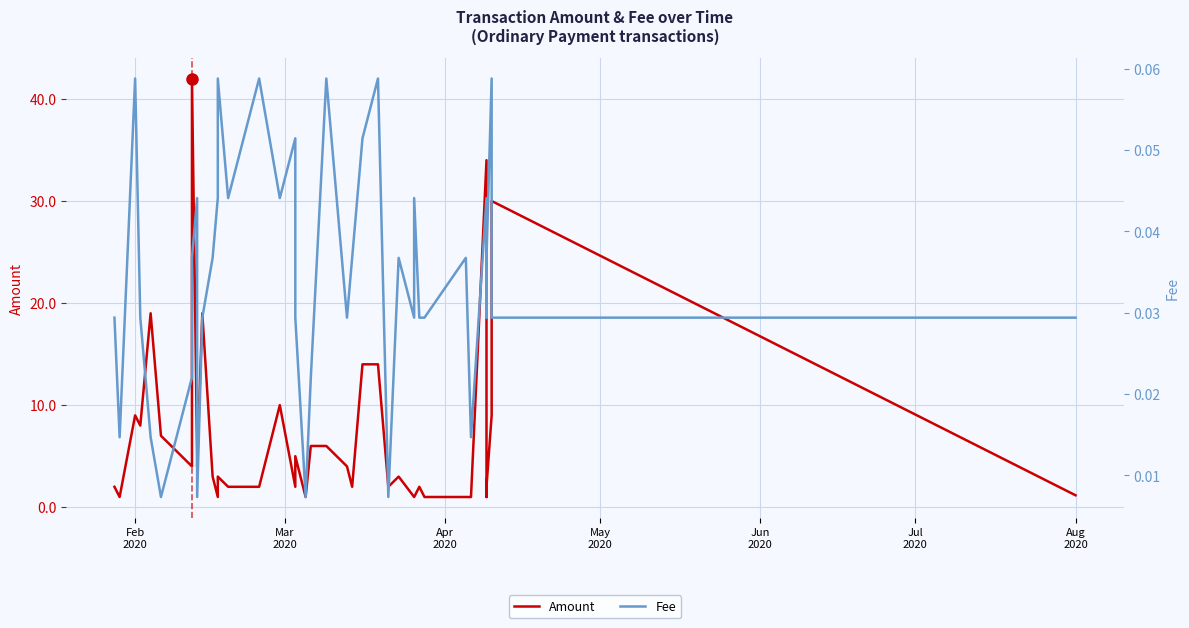

How many interior local peaks does the Amount series have?

11